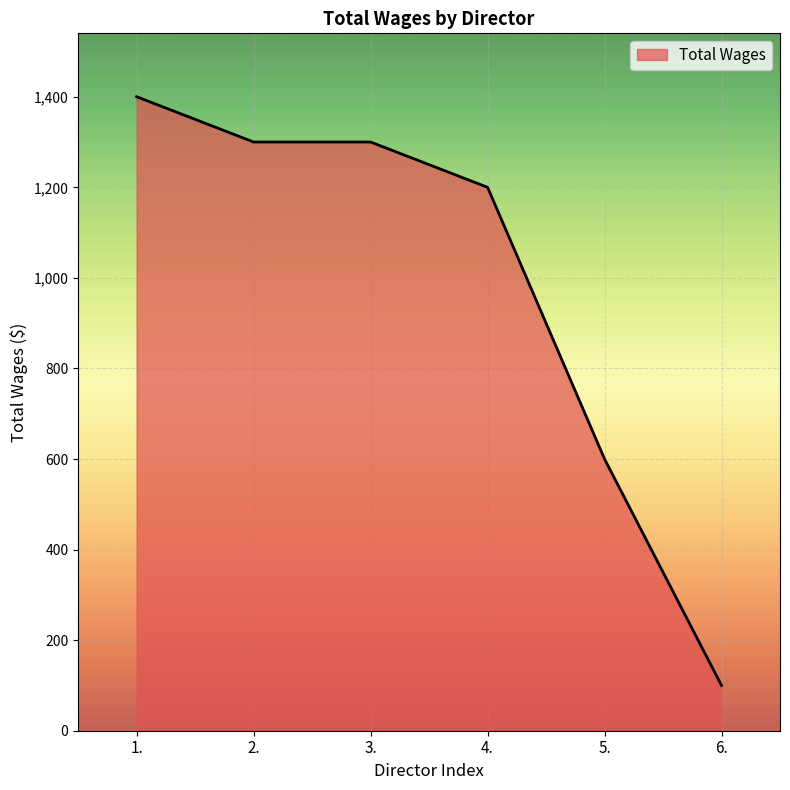

Where does the data first go above 1300?

1.